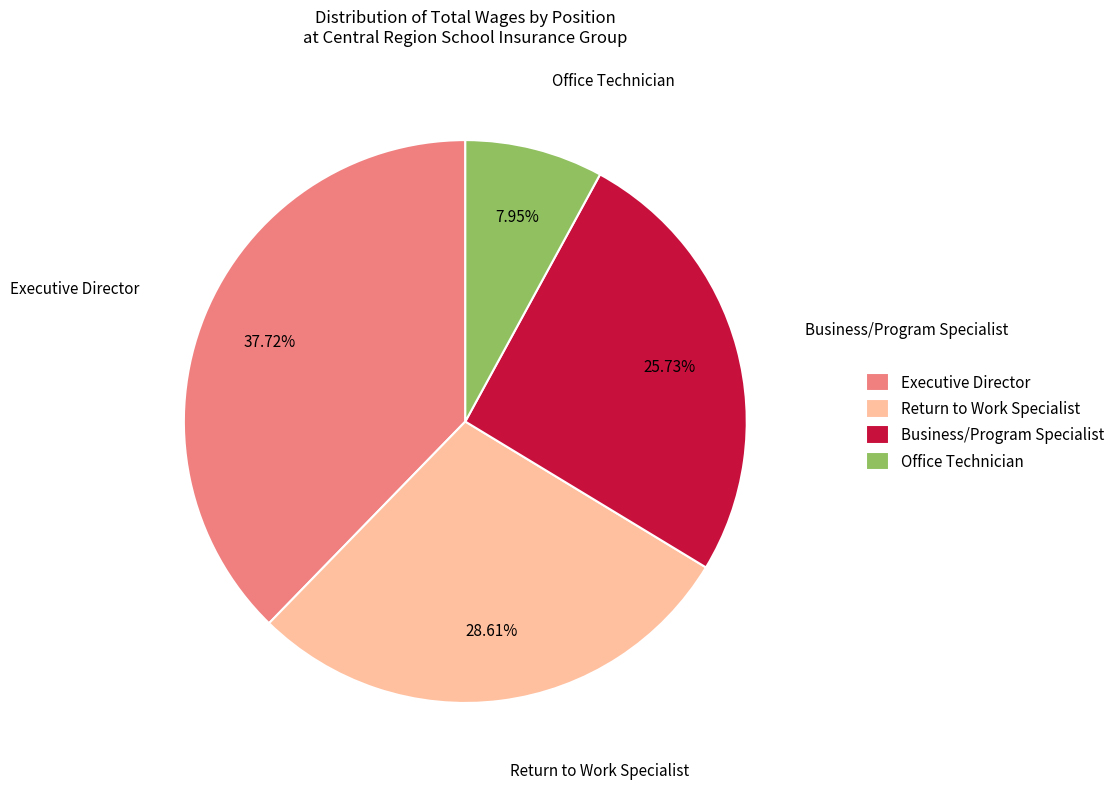

Which slice is the smallest?

Office Technician